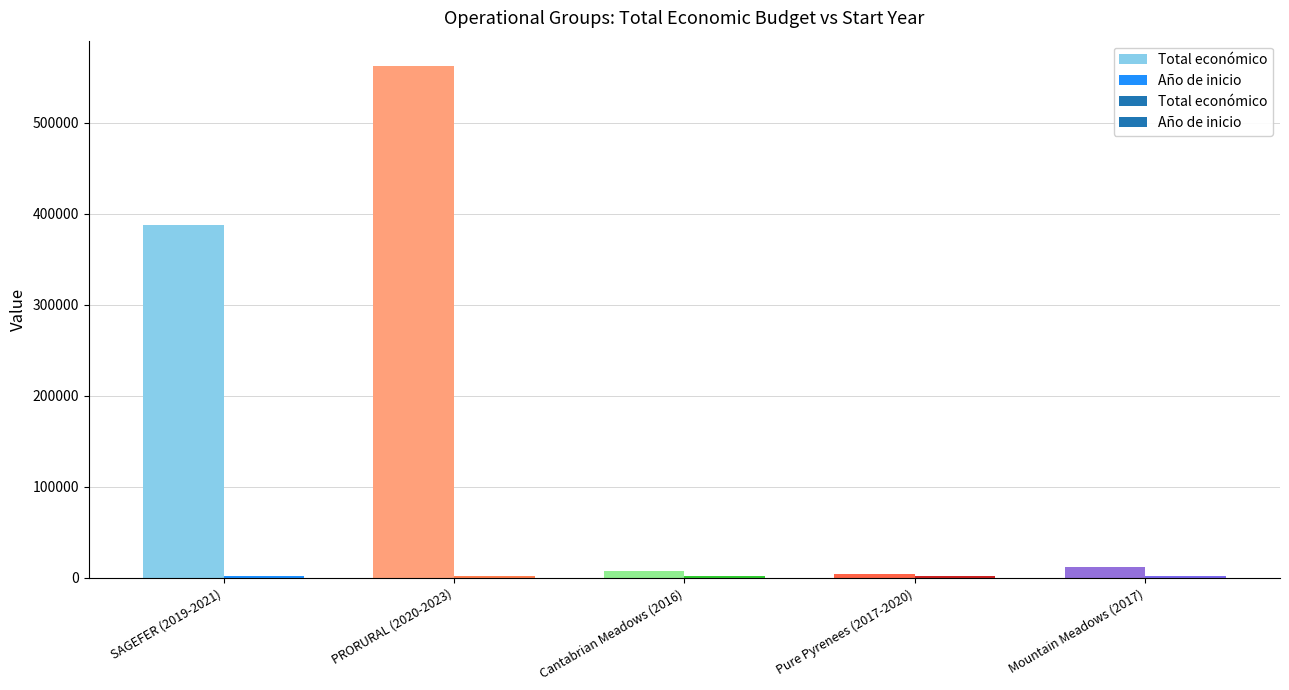

What is the greatest value displayed?

562281